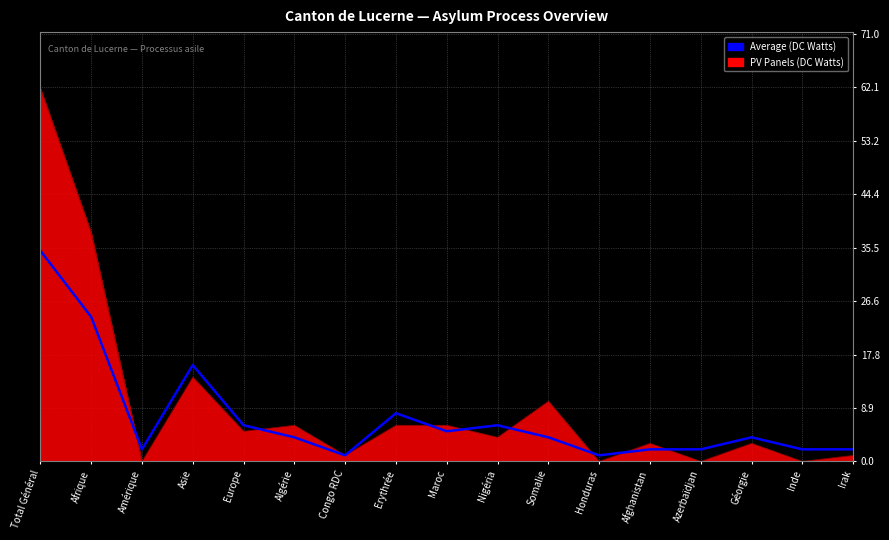

The Average (DC Watts) series shows 12 at Erythrée. True or false?

False